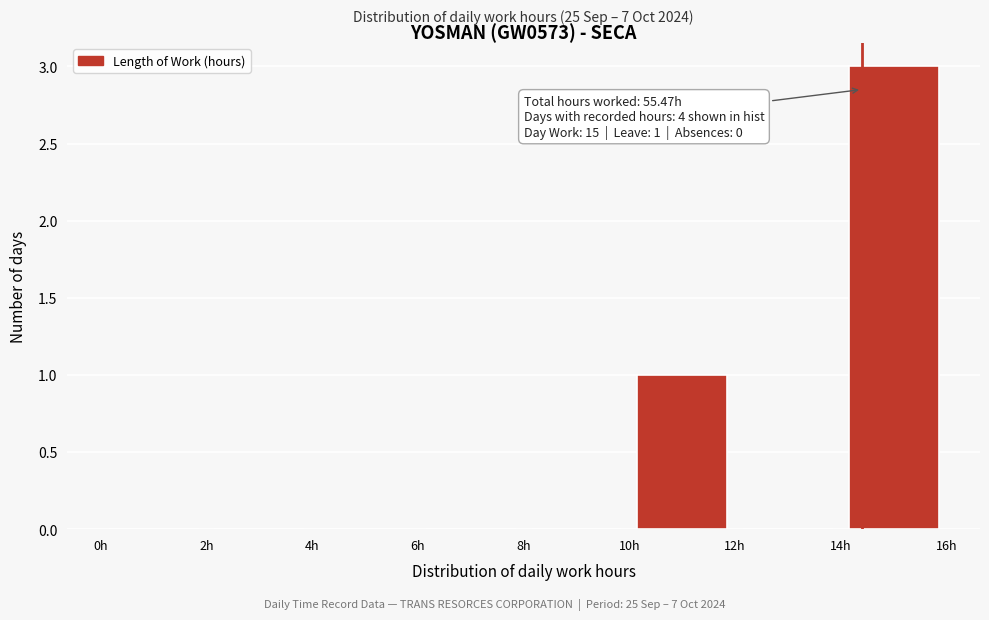

Which range on the x-axis has the tallest bar?

14 to 16